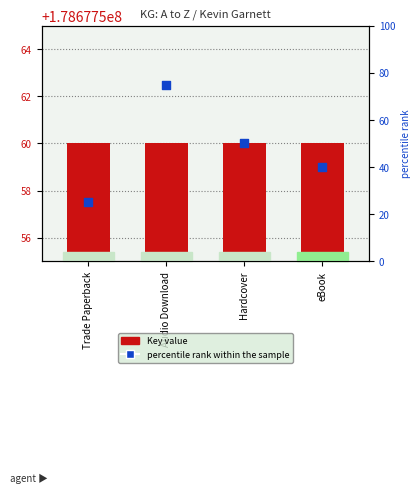

Which series contains the lowest Y value?

percentile rank within the sample